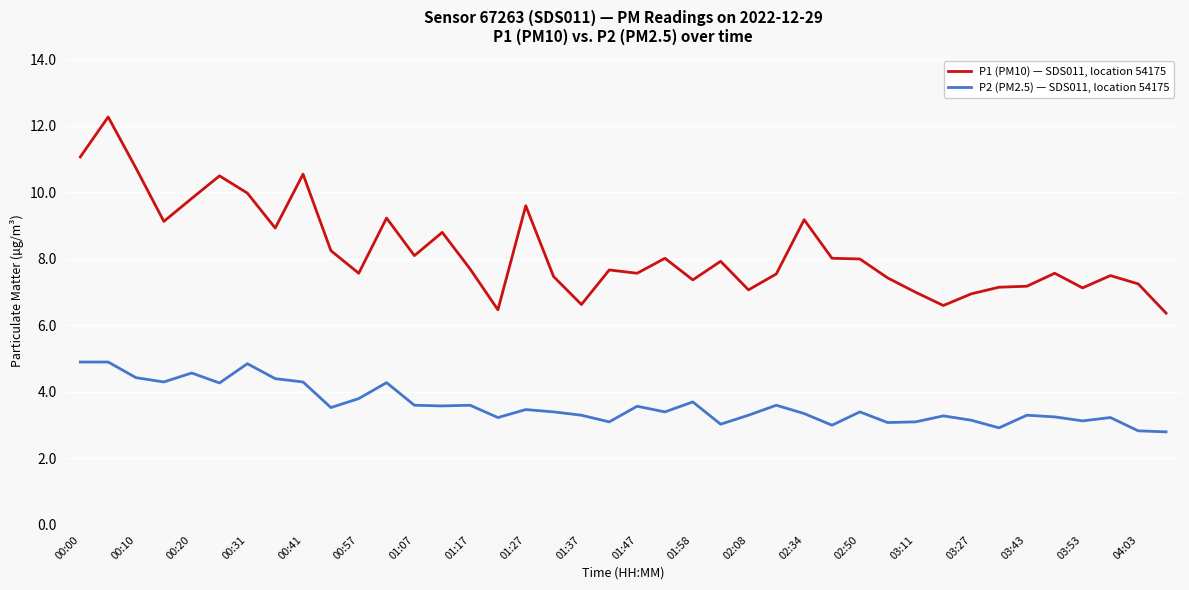

What is the minimum value for P2 (PM2.5) — SDS011, location 54175?

2.8